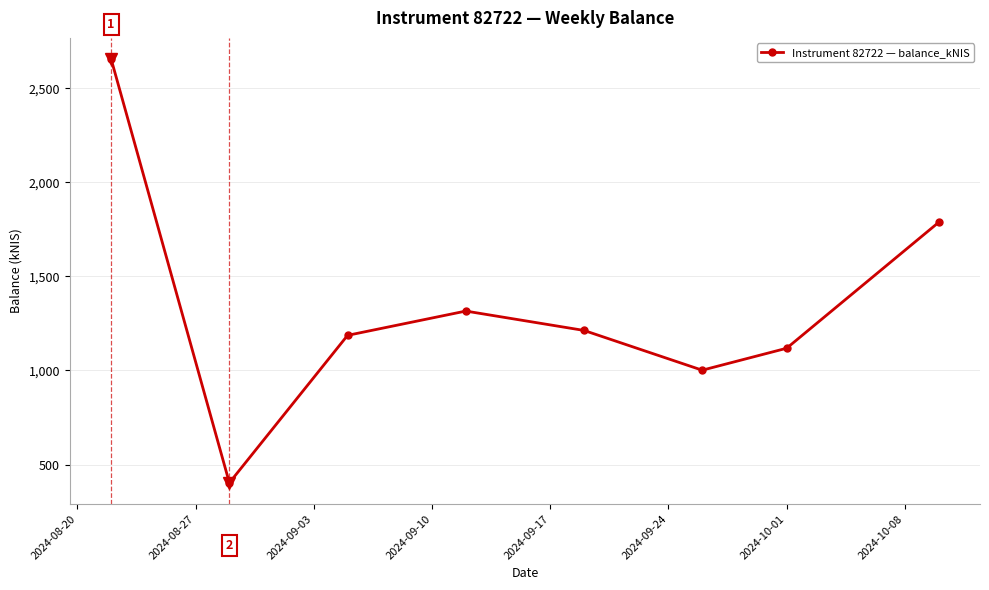

What is the smallest value displayed?

402.8